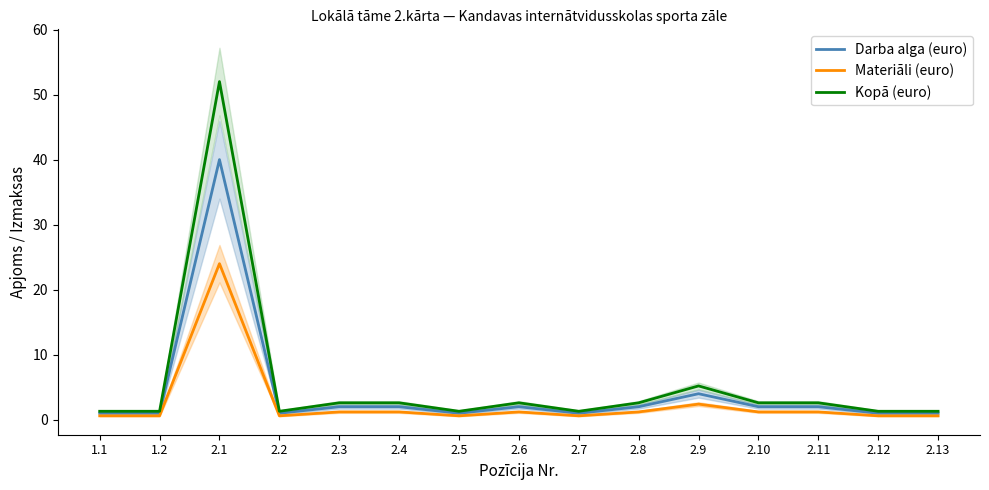

At how many categories does at least one series exceed 14?

1